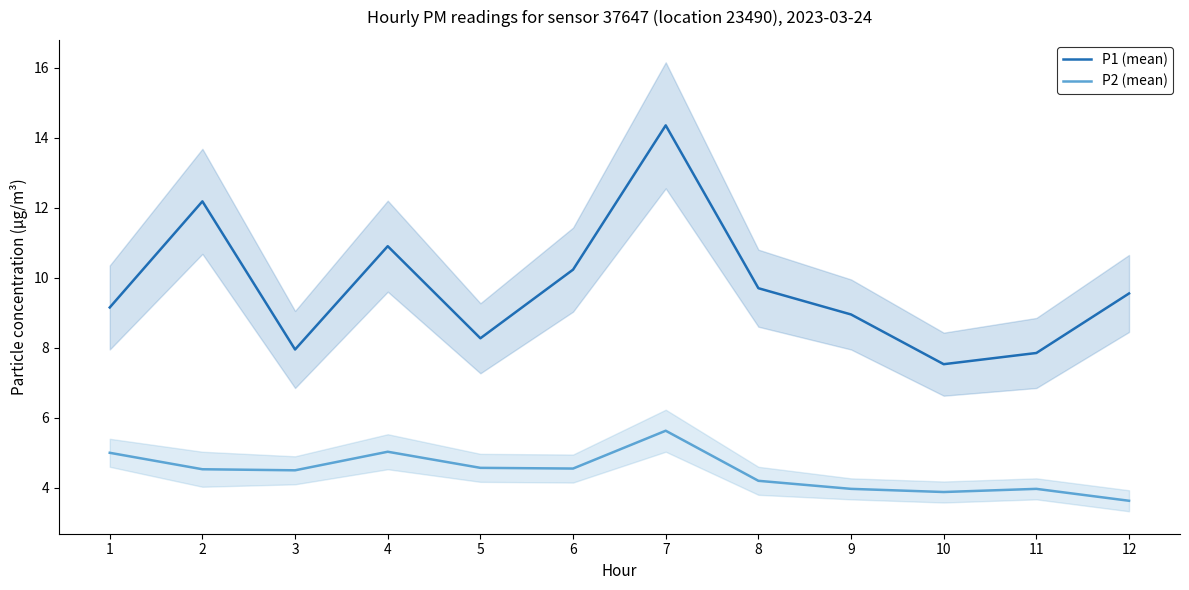

At which category does P1 (mean) reach its first local peak?

2